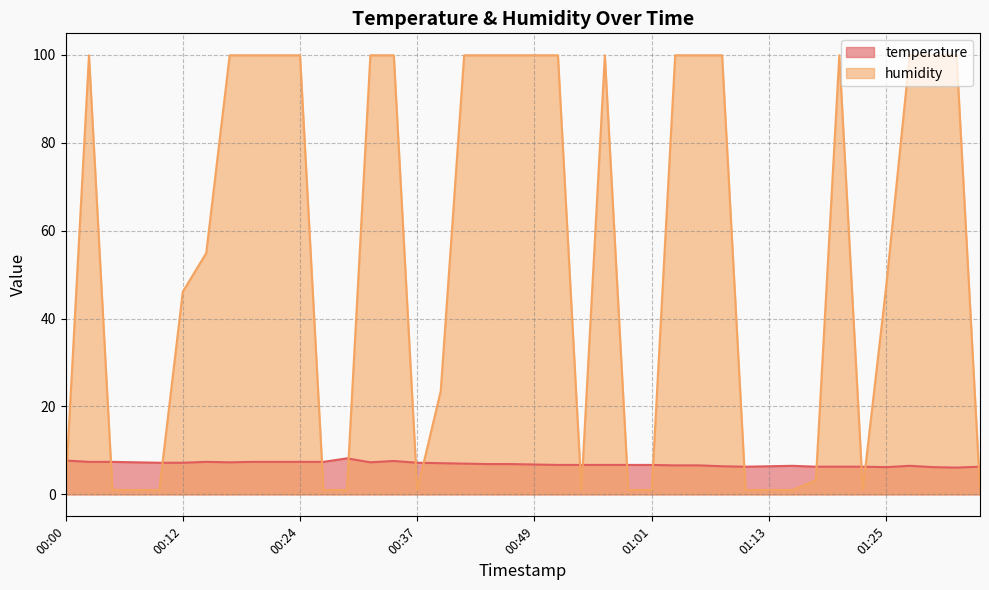

Which series ends up on top after the final intersection of temperature and humidity?

temperature